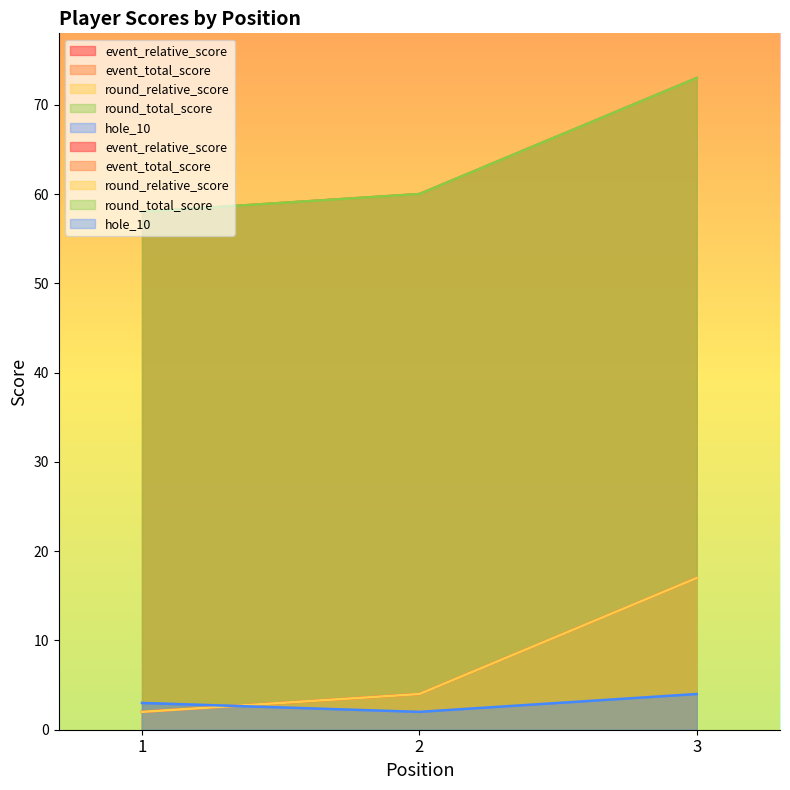

What is the sum of the round_total_score values at 1 and 2?

118